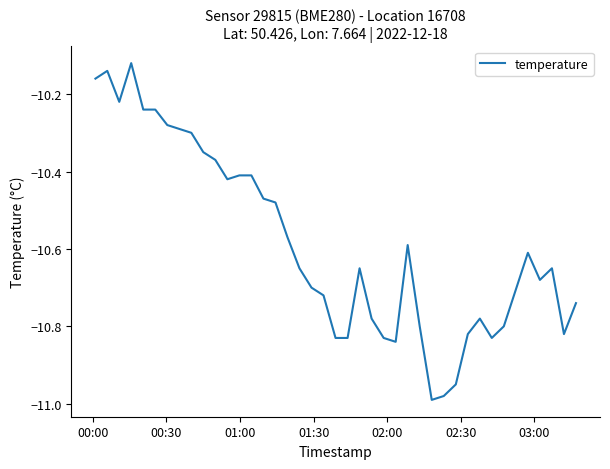

What is the difference between the maximum and minimum values?

0.9